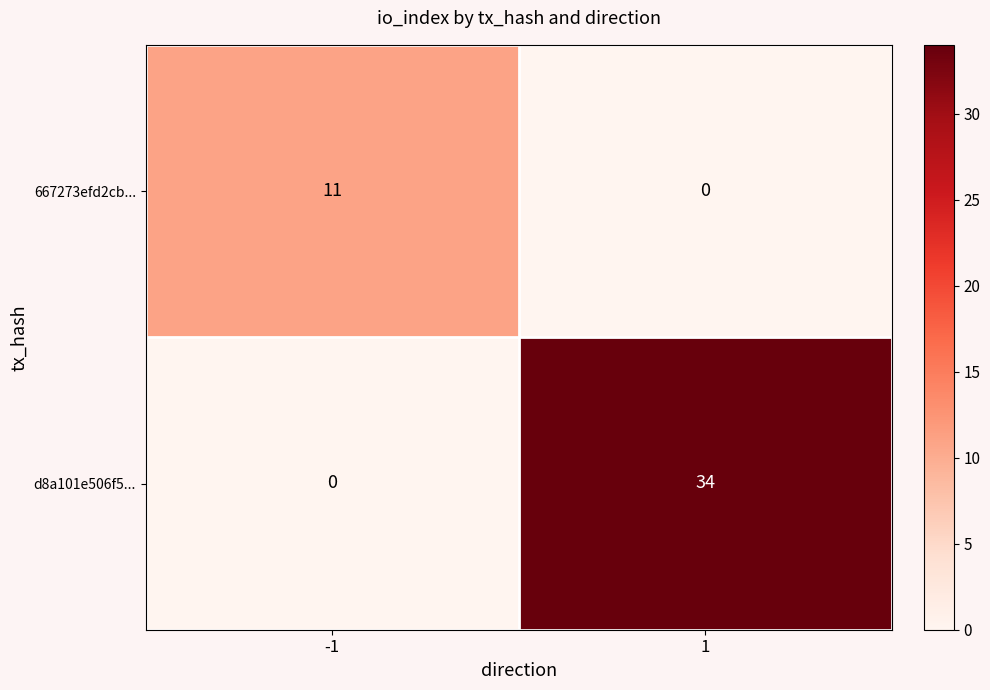

The value of d8a101e506f5... at 1 is 18. True or false?

False